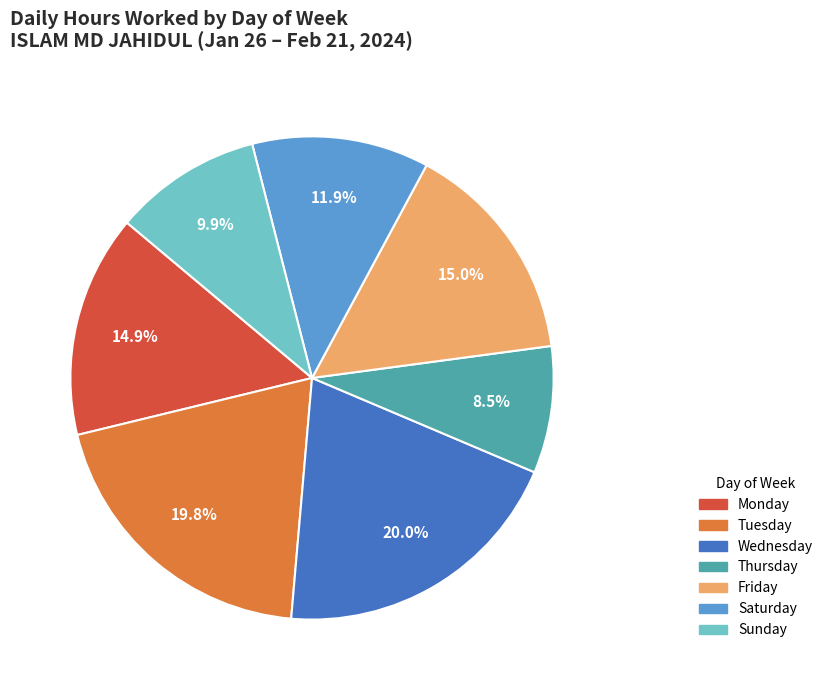

Does any single category account for the majority?

No